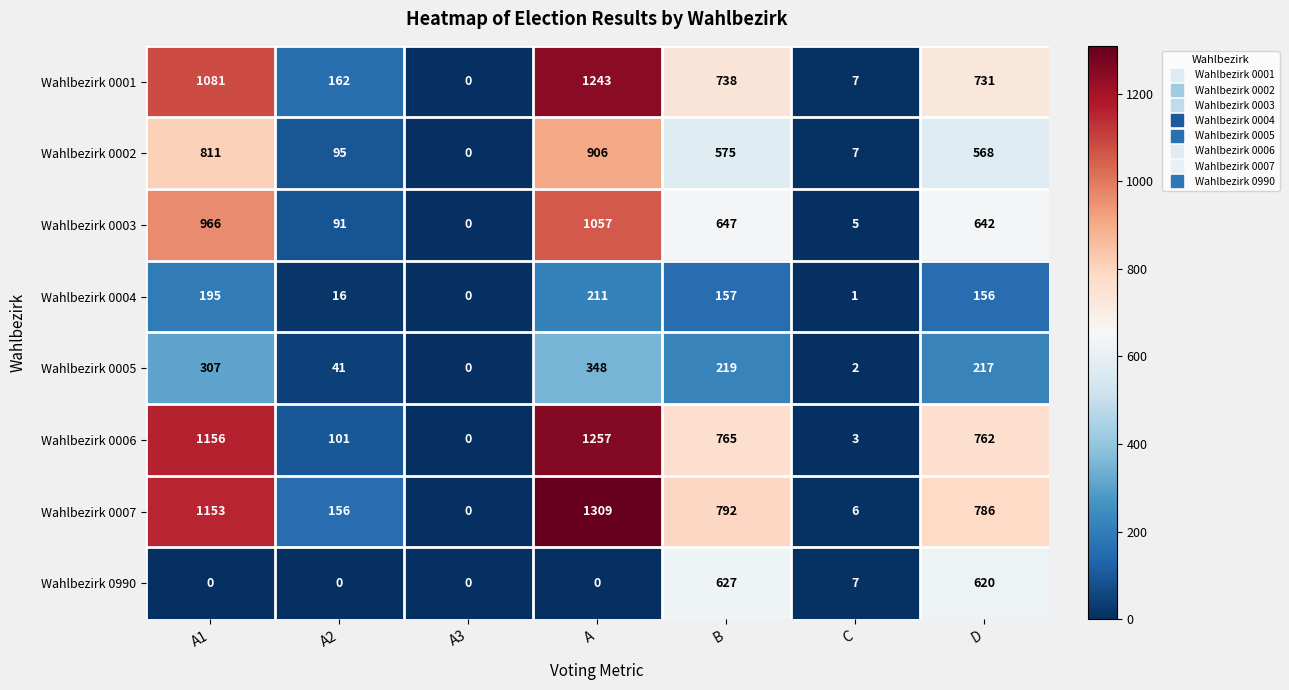

Between A1 and B, which series saw the biggest shift?

Wahlbezirk 0990